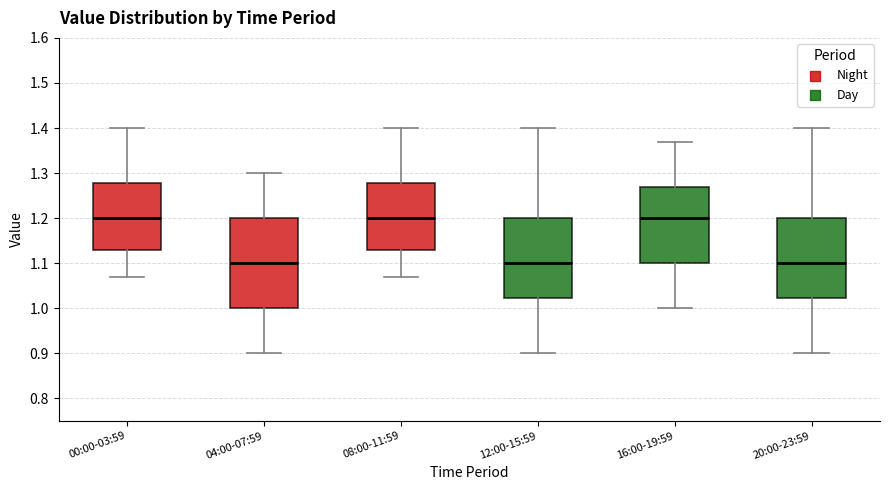

Where does the median line of the box for 16:00-19:59 sit on the y-axis? The values are not printed on the chart, so give them approximately, as read against the axis.

1.20